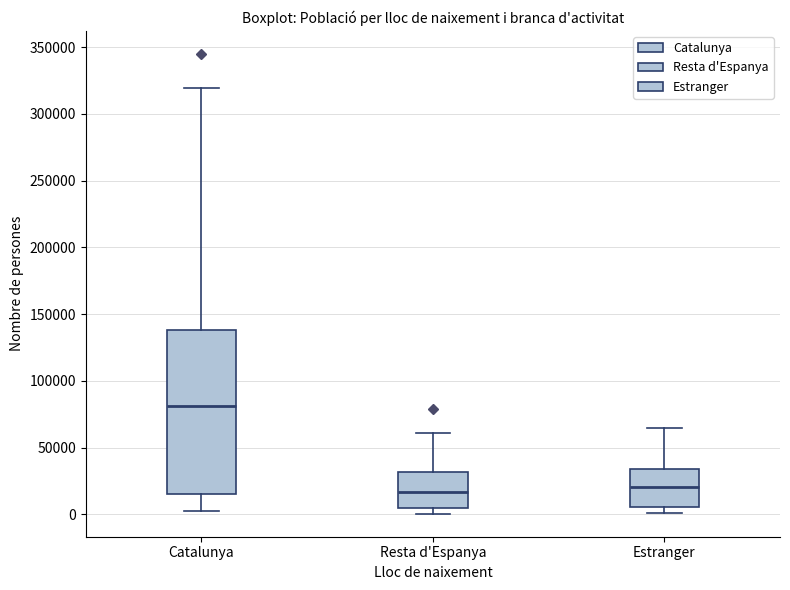

Where is the upper edge of the box for Estranger on the y-axis? The values are not printed on the chart, so give them approximately, as read against the axis.

35000